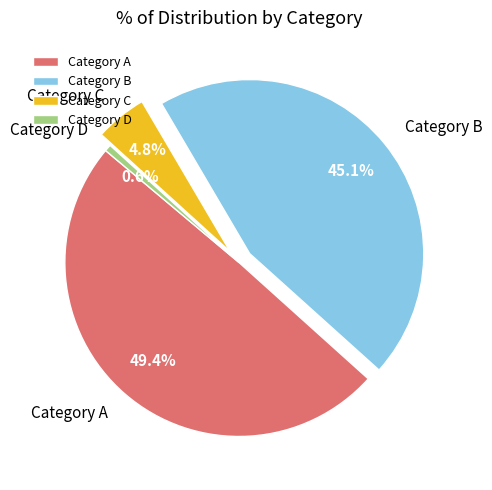

Which has a higher value, Category B or Category A?

Category A